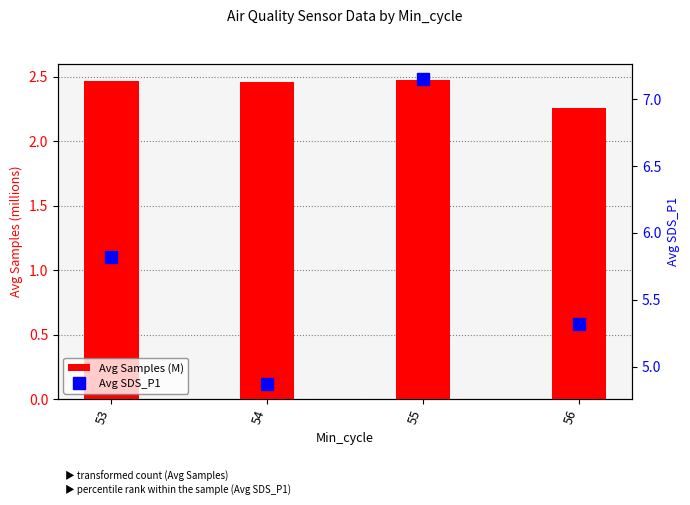

What is the difference between the maximum and minimum values in the Avg SDS_P1 series?

2.3